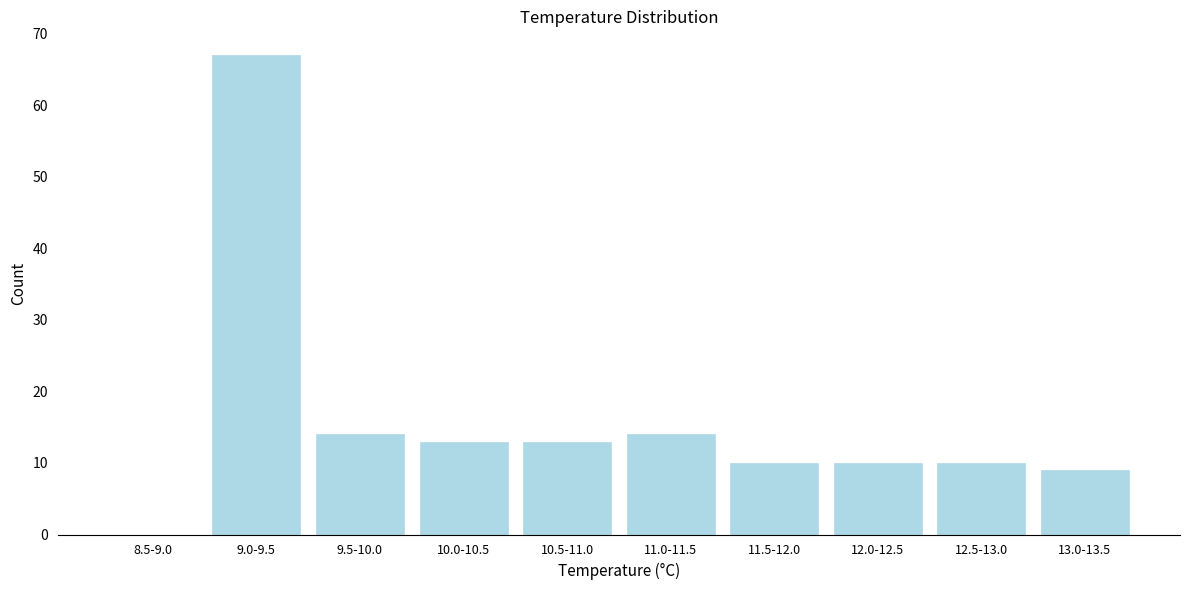

Reading left to right, list all the values displayed in this chart.

8.5-9.0=0	9.0-9.5=67	9.5-10.0=14	10.0-10.5=13	10.5-11.0=13	11.0-11.5=14	11.5-12.0=10	12.0-12.5=10	12.5-13.0=10	13.0-13.5=9